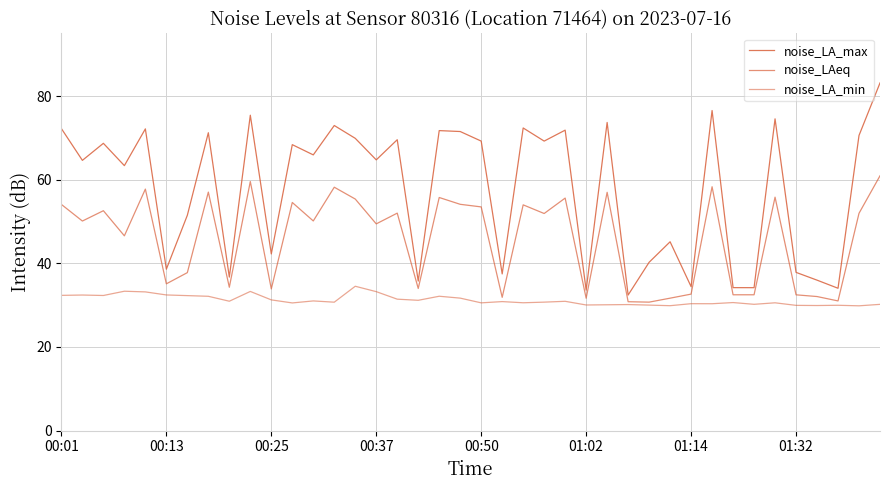

Is this an area chart (filled region under the line)?

No